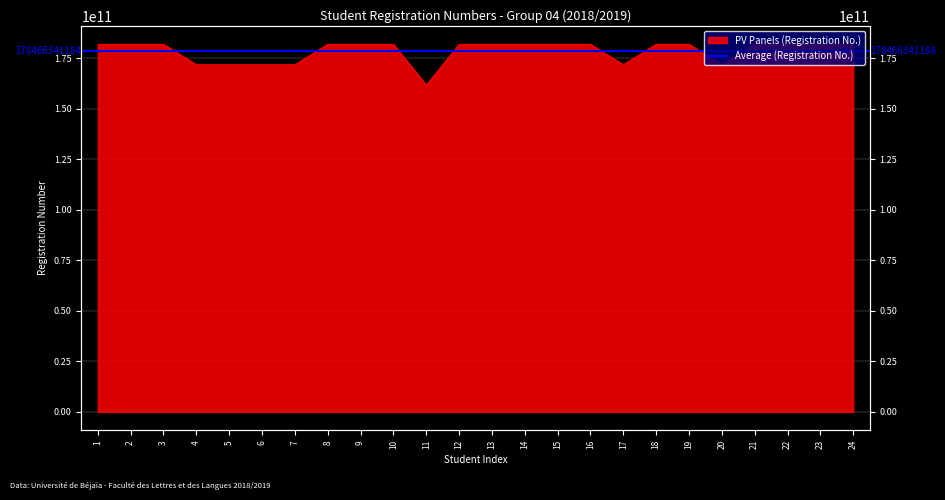

List the labels in order of value, smallest first.

11, 4, 6, 17, 5, 7, 20, 14, 16, 9, 10, 24, 18, 13, 19, 1, 2, 15, 22, 21, 23, 8, 3, 12